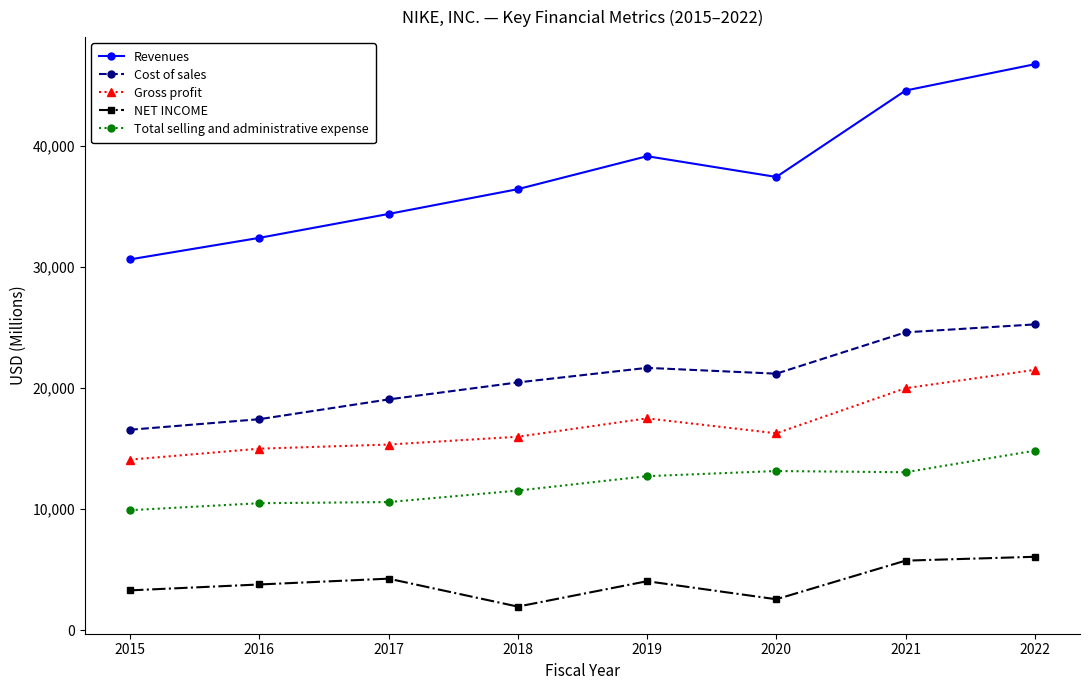

Which series has the largest total across all categories?

Revenues